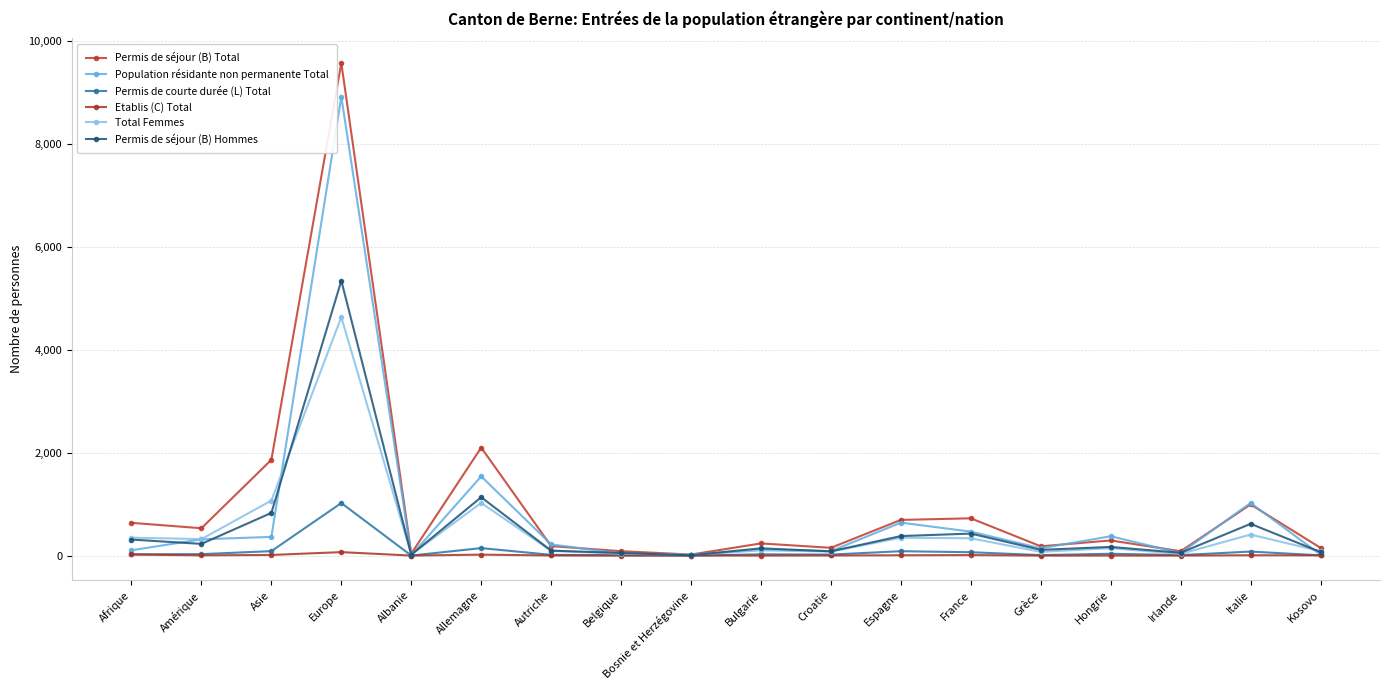

Reading left to right, list all the values displayed in this chart.

Permis de séjour (B) Total: 636	531	1861	9570	37	2098	184	85	20	236	151	693	724	180	294	84	993	150
Population résidante non permanente Total: 103	316	363	8915	5	1539	217	40	11	119	86	640	465	141	375	49	1022	16
Permis de courte durée (L) Total: 24	28	86	1021	0	145	14	7	0	24	19	85	65	9	35	9	78	4
Etablis (C) Total: 21	4	12	67	0	18	2	0	1	0	2	6	9	0	0	0	6	4
Total Femmes: 348	320	1069	4632	21	1023	92	36	15	101	78	347	336	72	144	33	408	85
Permis de séjour (B) Hommes: 311	227	829	5341	16	1134	96	51	6	141	82	379	427	111	168	54	617	69